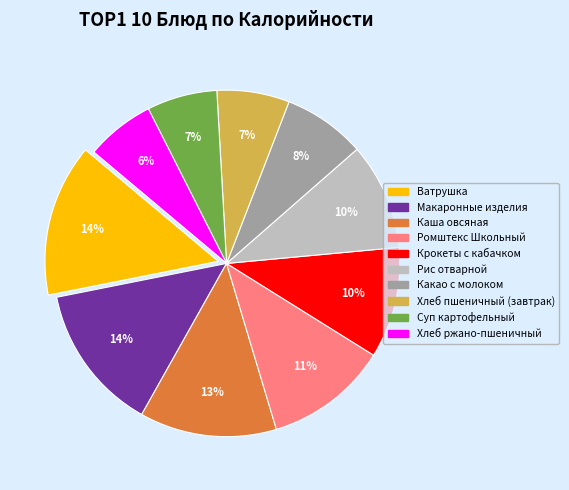

To the nearest percent, what is the difference between the largest and smallest slice percentages?

8%